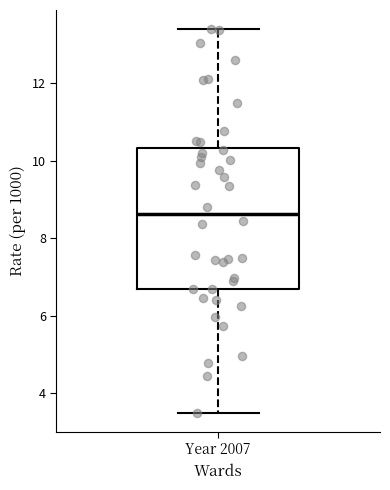

Where is the upper edge of the box for Year 2007 on the y-axis? The values are not printed on the chart, so give them approximately, as read against the axis.

10.4